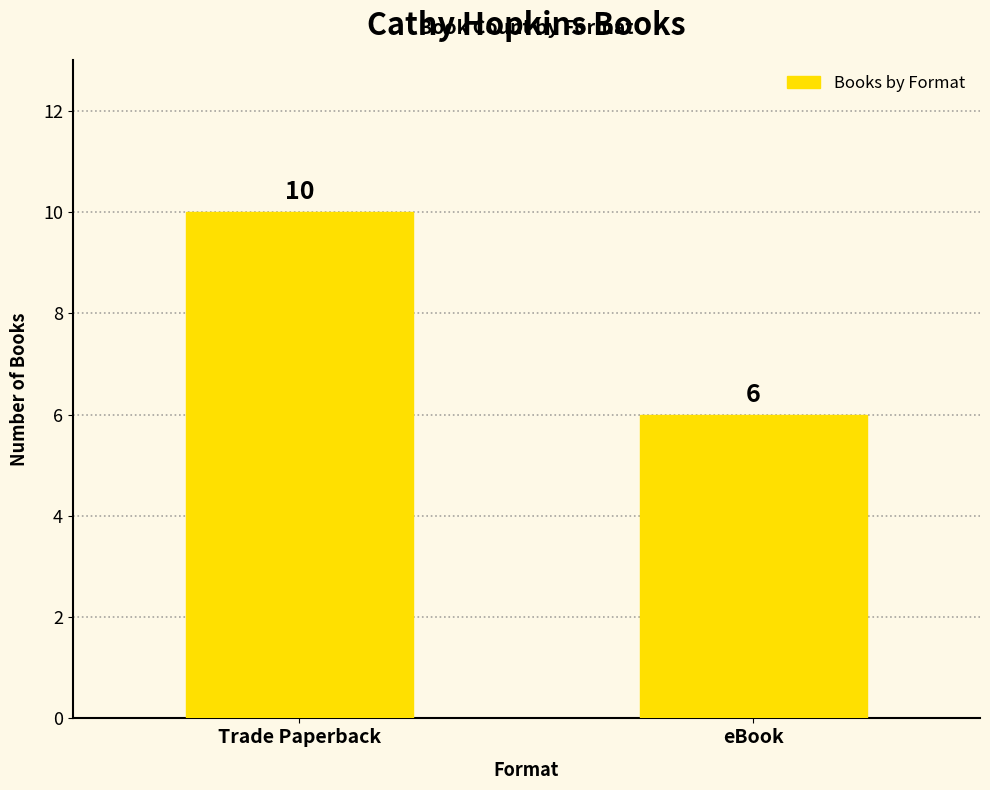

Reading left to right, what are all the values shown in this chart?

10	6